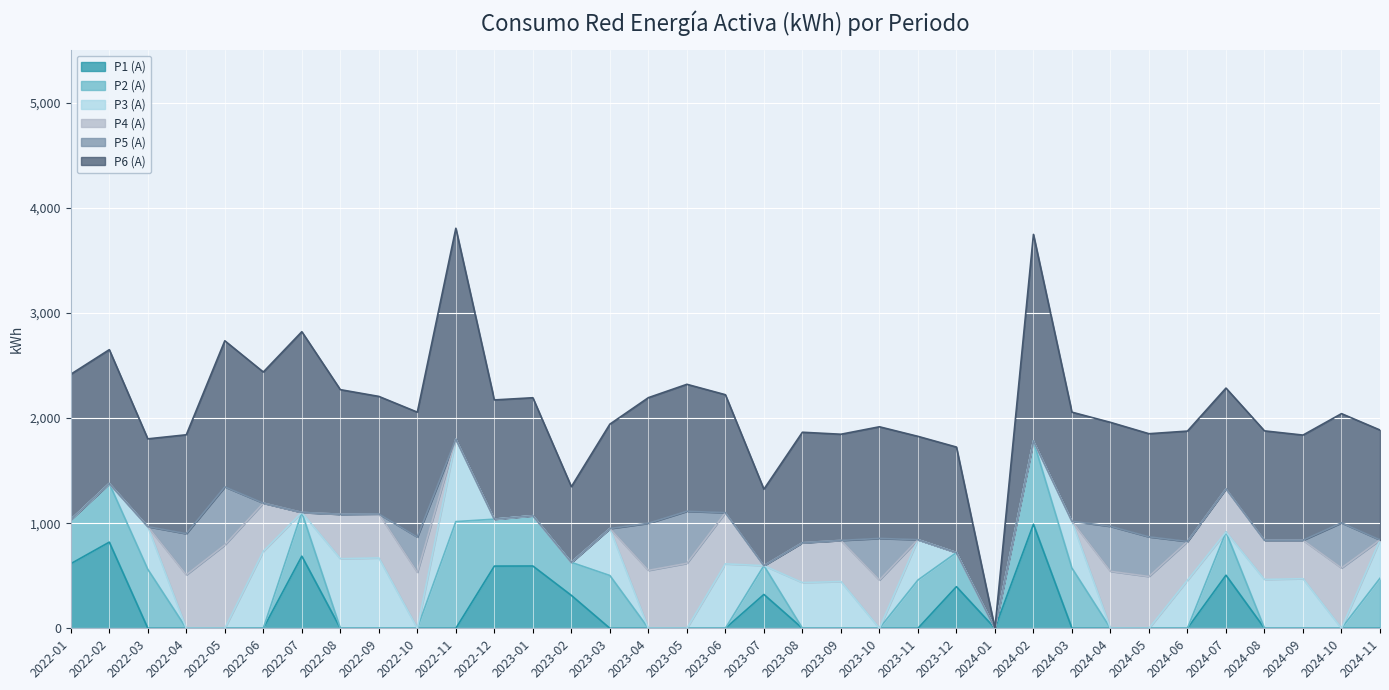

At which label is P4 (A) closest to 396?

2023-09